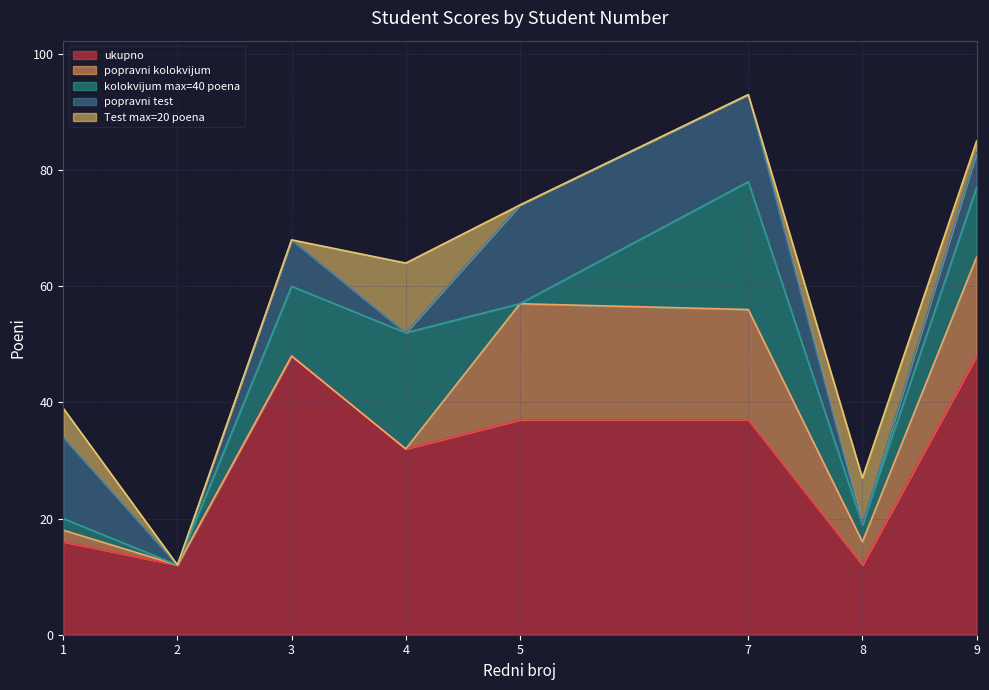

Which label corresponds to the smallest value in the chart?

2